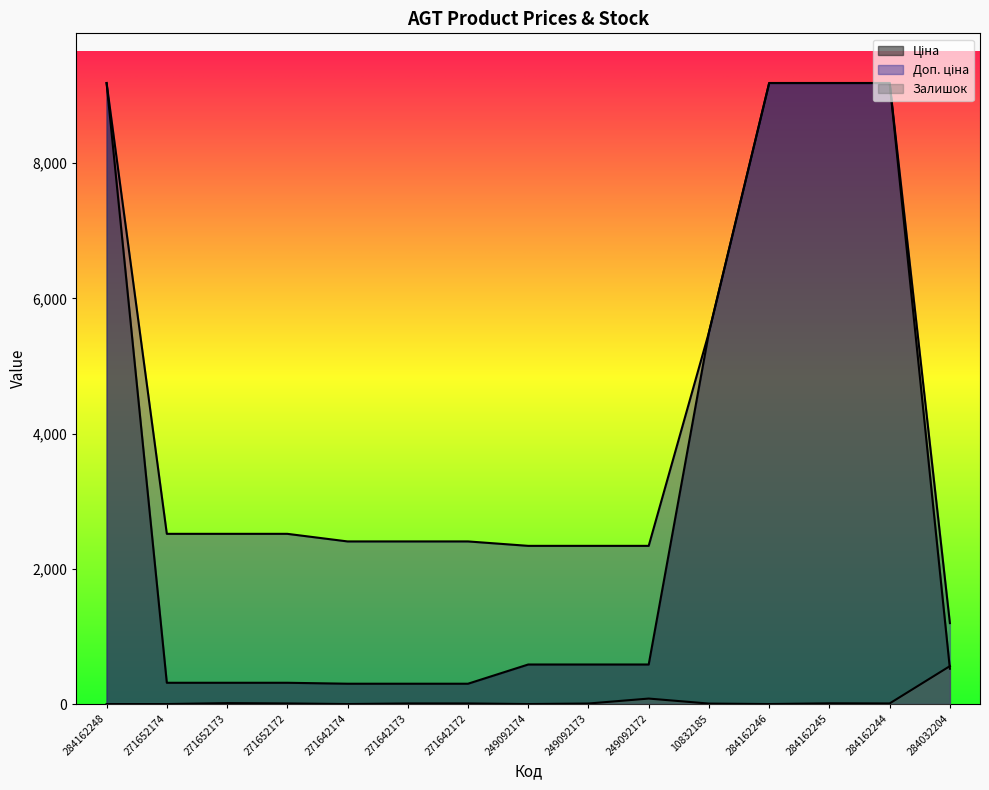

What is the label of the 4th point from the right?

284162246